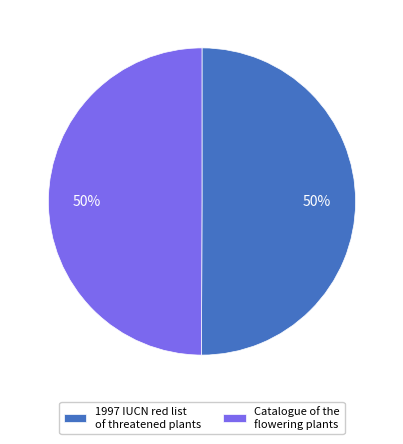

How many segments does this pie chart have?

2